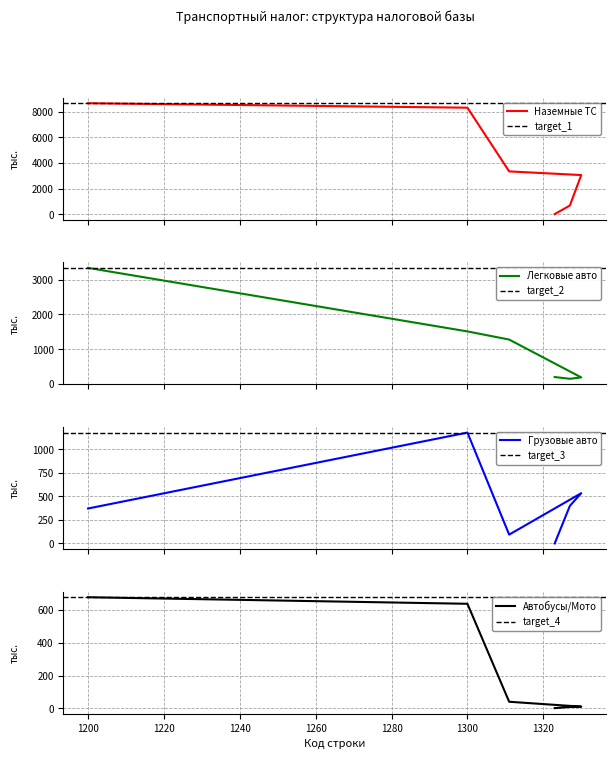

What is the sum of the Легковые автомобили values at 1311 and 1200?

4617